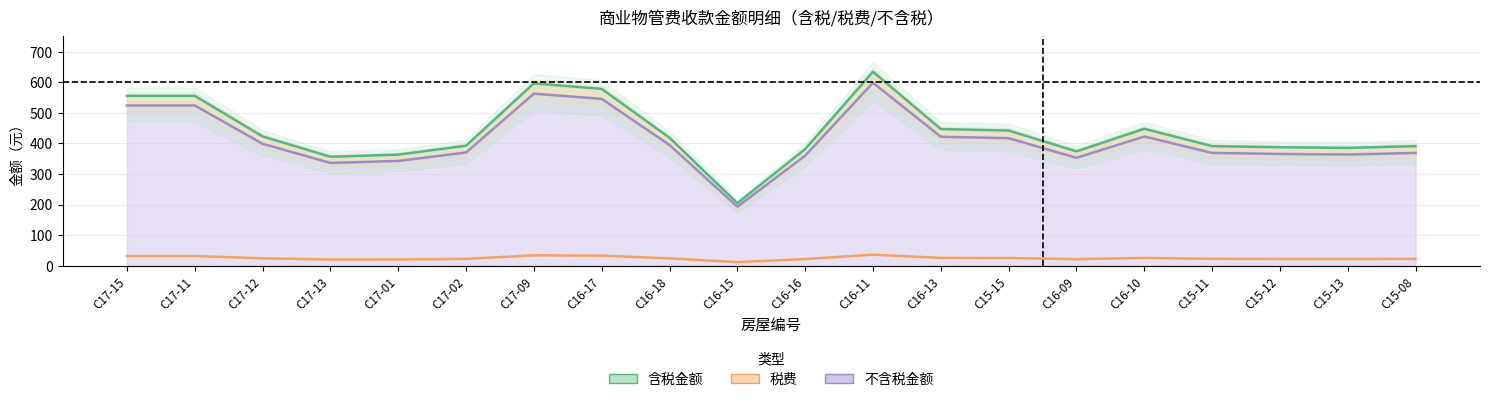

List the labels in order of 不含税金额（线） value, largest first.

C16-11, C17-09, C16-17, C17-15, C17-11, C16-10, C16-13, C15-15, C17-12, C16-18, C17-02, C15-11, C15-08, C15-12, C15-13, C16-16, C16-09, C17-01, C17-13, C16-15